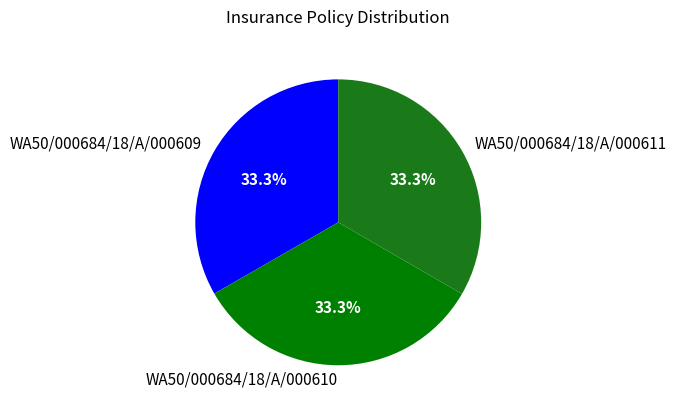

How many slices are in this pie chart?

3